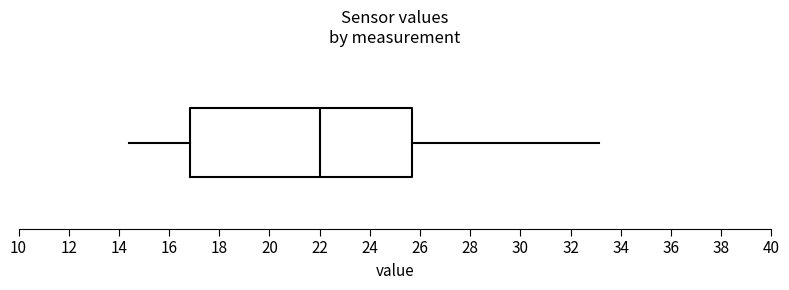

Where does the left whisker of the box end on the x-axis? The values are not printed on the chart, so give them approximately, as read against the axis.

14.4